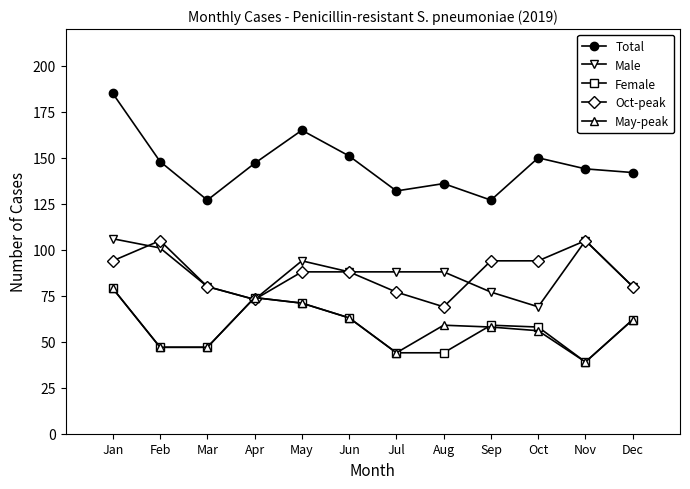

Does the chart have visible grid lines?

No